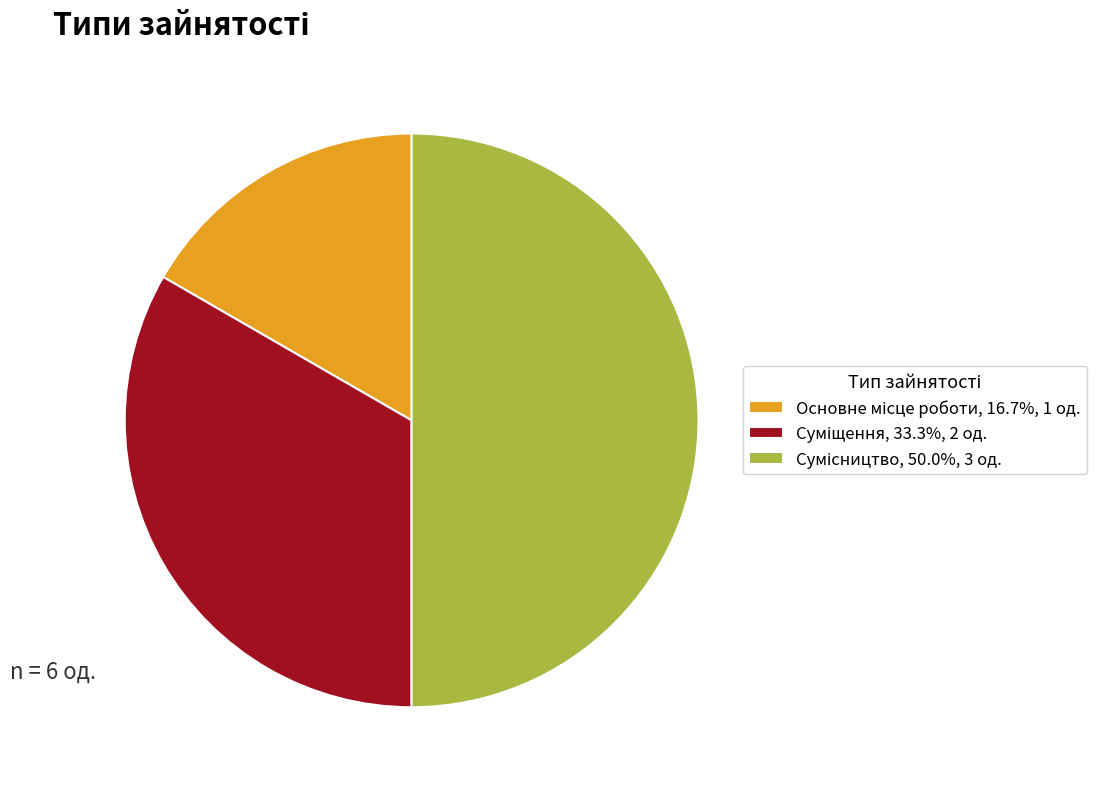

Between Сумісництво and Основне місце роботи, which is larger?

Сумісництво